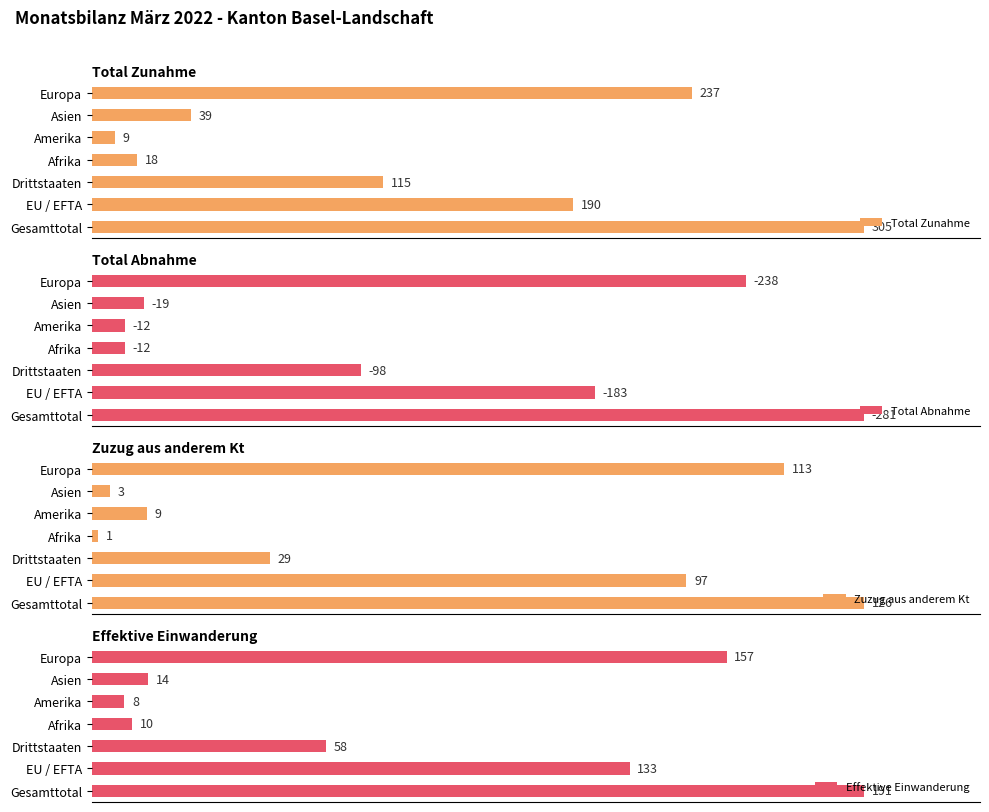

What is the difference between the maximum and minimum values in the Total Zunahme series?

296